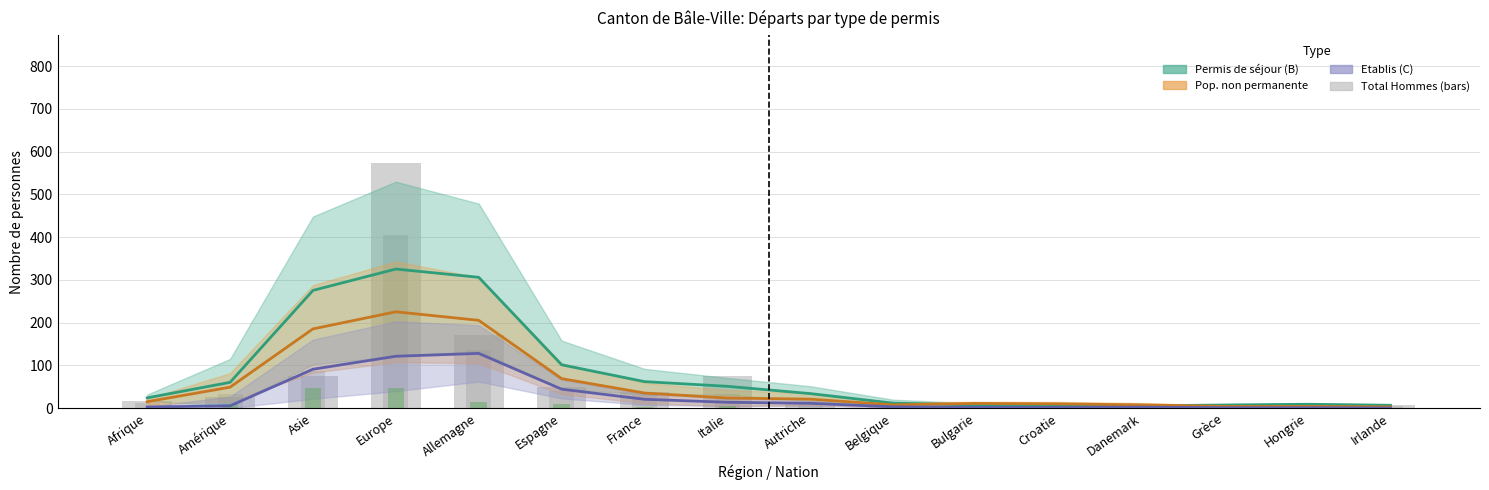

Reading left to right, what are all the values shown in this chart?

Permis de séjour (B) Total: 24.0	60.3	275.3	325.3	306.0	101.3	62.0	51.0	34.0	11.7	7.3	6.7	5.3	7.3	9.0	6.7
Pop. non permanente Total: 15.0	49.0	185.3	225.3	205.3	69.0	35.3	23.7	21.0	7.7	11.0	10.0	7.7	4.0	4.0	3.0
Etablis (C) Total: 2.7	5.3	91.0	121.3	128.0	44.3	20.7	13.7	11.3	3.0	2.0	1.7	2.3	1.0	1.0	0.3
Total Hommes: 16.0	26.0	76.0	573.0	171.0	50.0	38.0	75.0	12.0	5.0	8.0	6.0	3.0	2.0	7.0	7.0
Total Femmes: 13.0	34.0	87.0	406.0	136.0	39.0	30.0	33.0	13.0	3.0	3.0	3.0	2.0	9.0	4.0	4.0
Permis courte durée (L) Total: 0.0	9.0	46.0	48.0	15.0	10.0	2.0	5.0	0.0	0.0	0.0	0.0	0.0	2.0	0.0	1.0